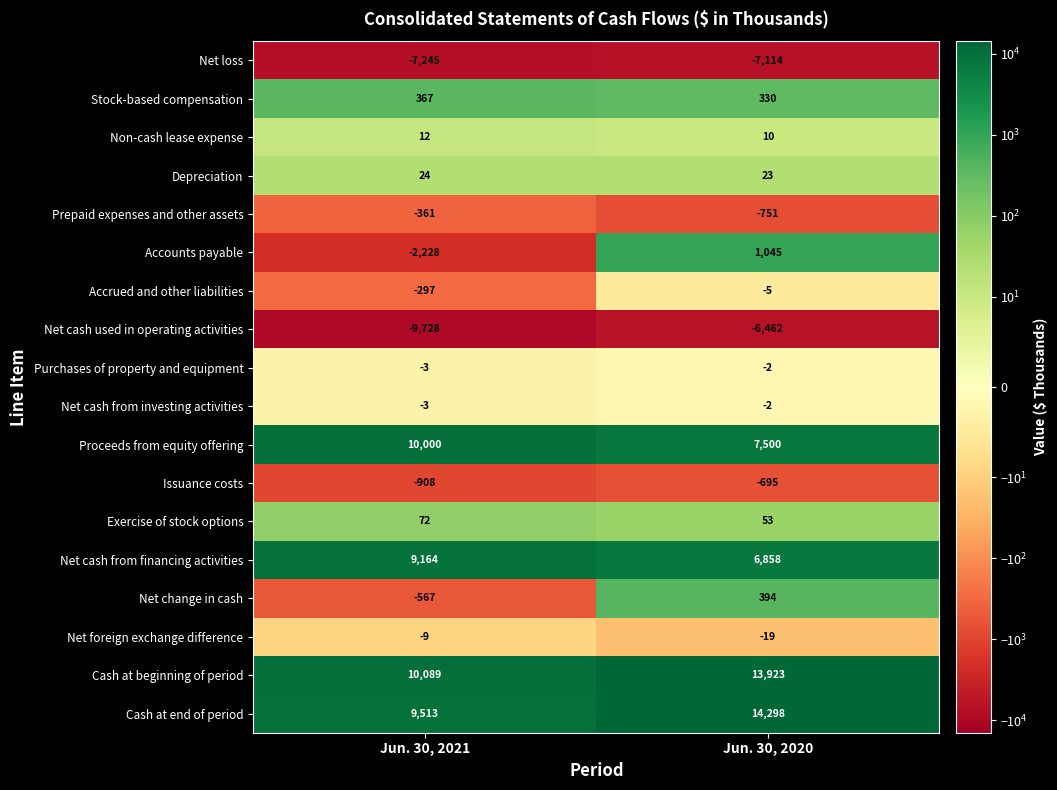

What is the sum of all Cash at end of period values?

23811